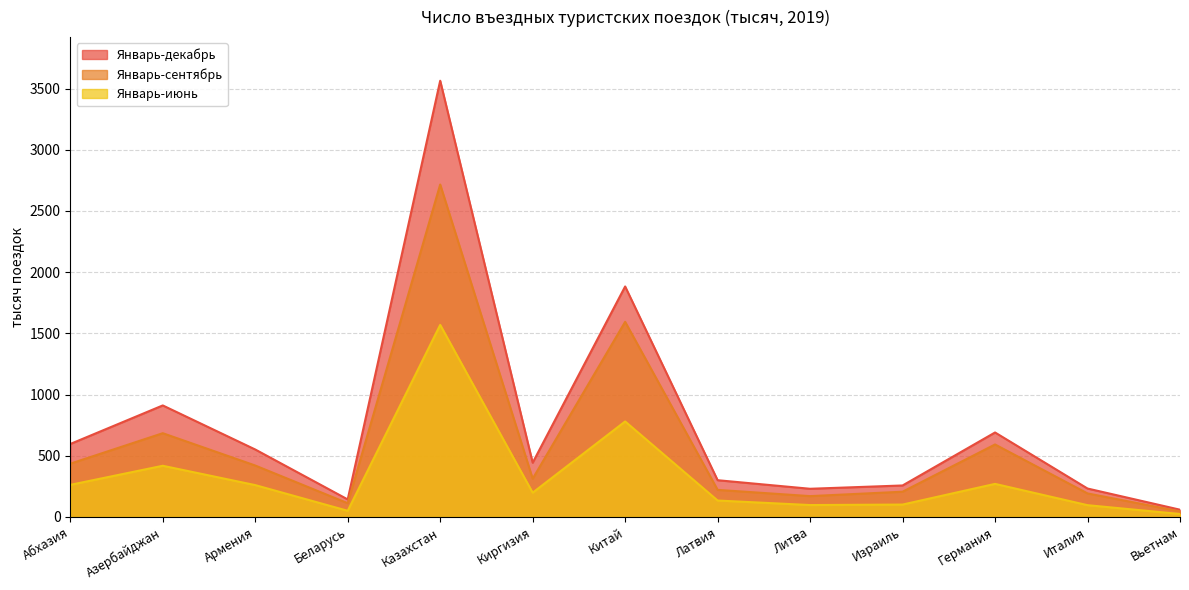

How many interior local valleys does the Январь-сентябрь series have?

3